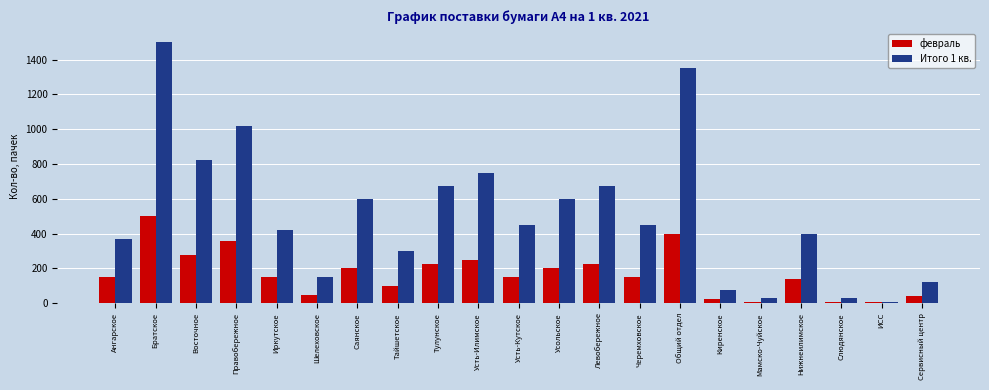

What is the sum of all Итого 1 кв. values?

10800